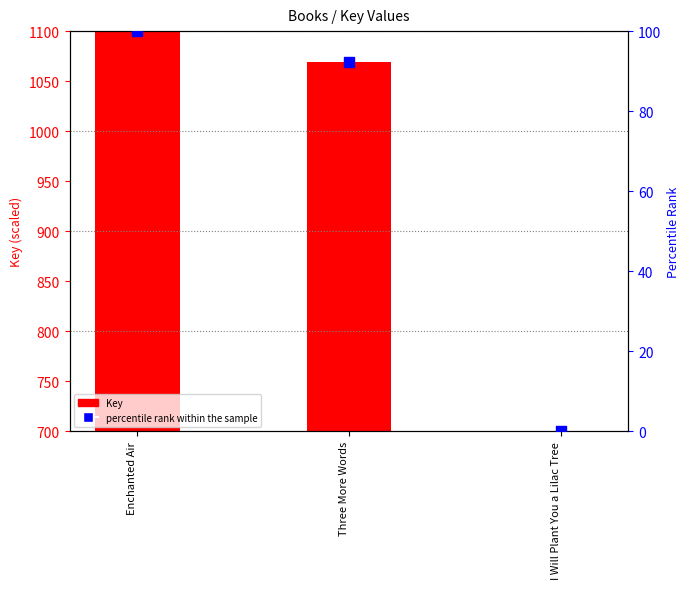

What are all the series names shown in the legend?

Key, percentile rank within the sample